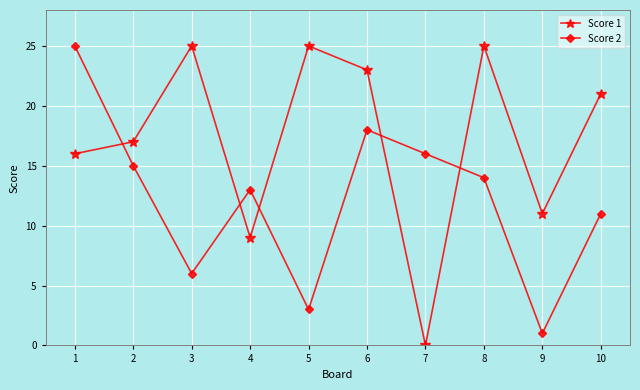

Is this an area chart (filled region under the line)?

No